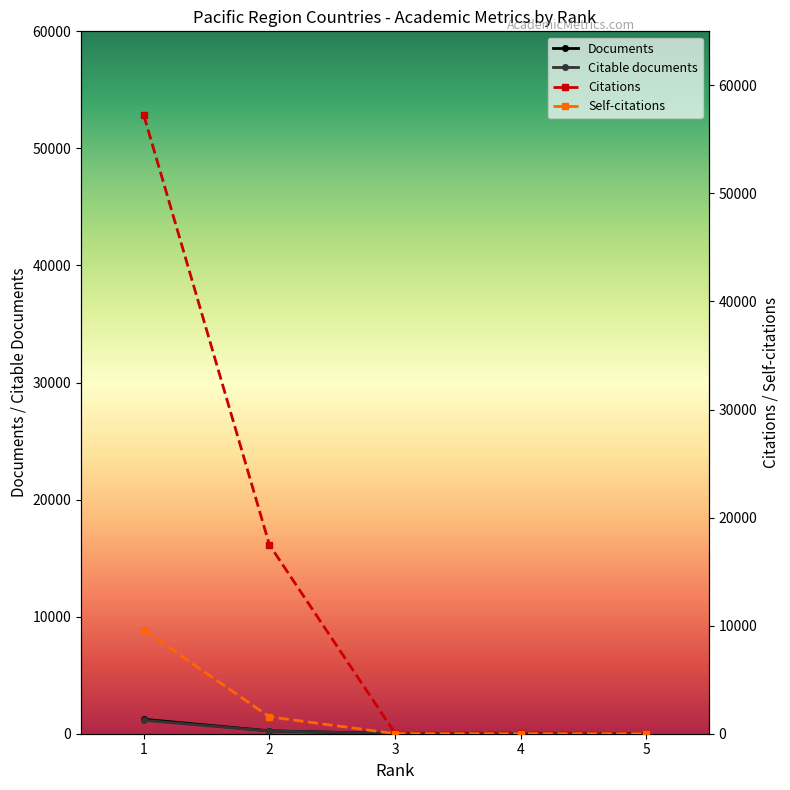

Reading left to right, transcribe all the data shown in this chart.

Documents: 1=1233	2=246	3=4	4=2	5=1
Citable documents: 1=1143	2=237	3=4	4=2	5=1
Citations: 1=57227	2=17478	3=54	4=96	5=12
Self-citations: 1=9594	2=1569	3=10	4=2	5=0